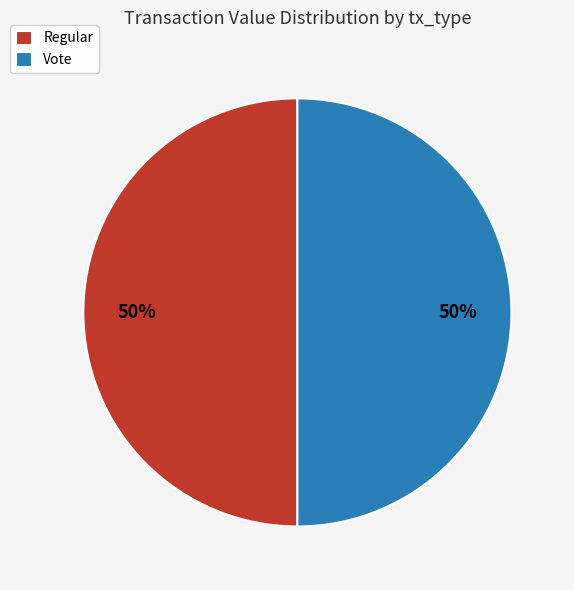

What is the ratio of the value at Regular to the value at Vote?

1.0